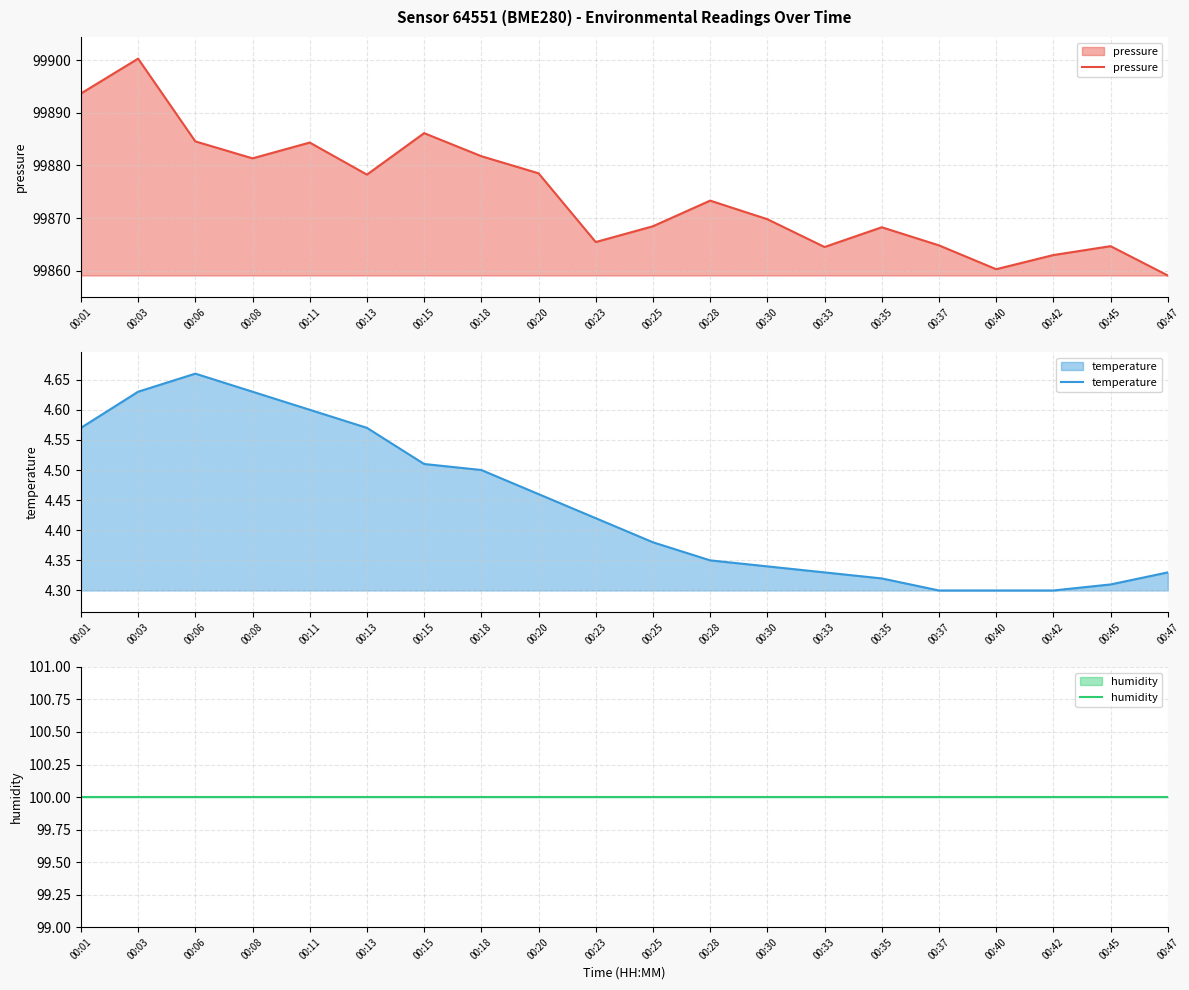

Count the number of data series in this chart.

3